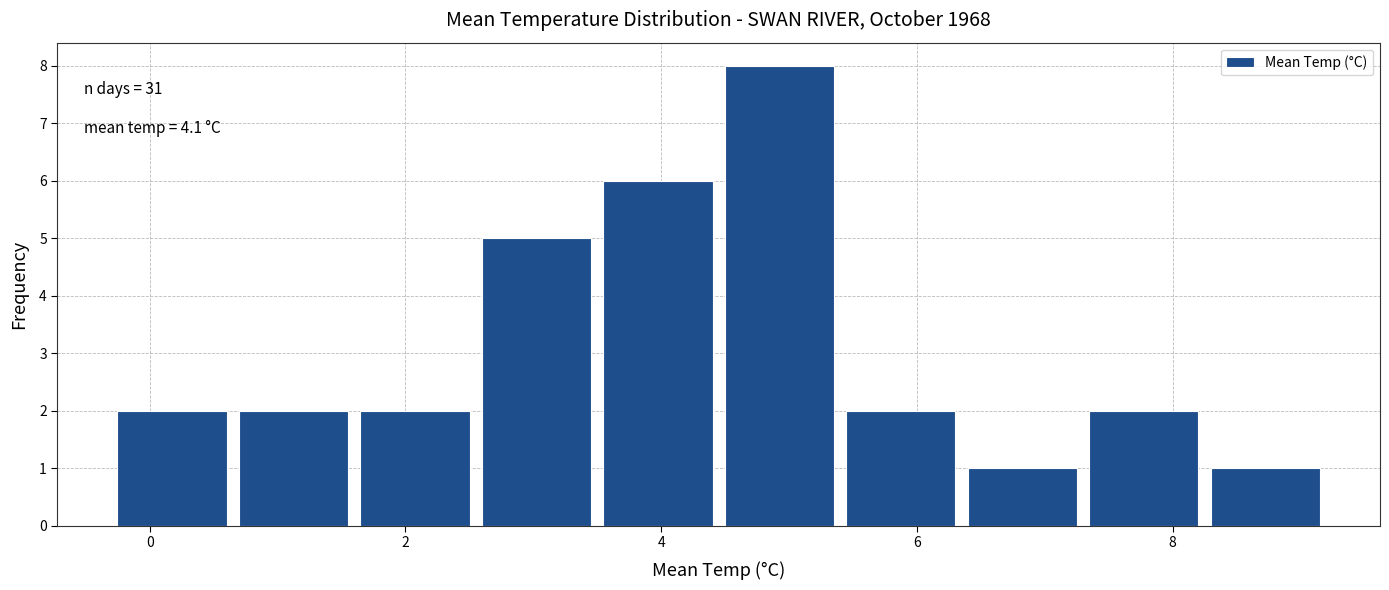

Over which range of the x-axis is the bar tallest?

4.45 to 5.40